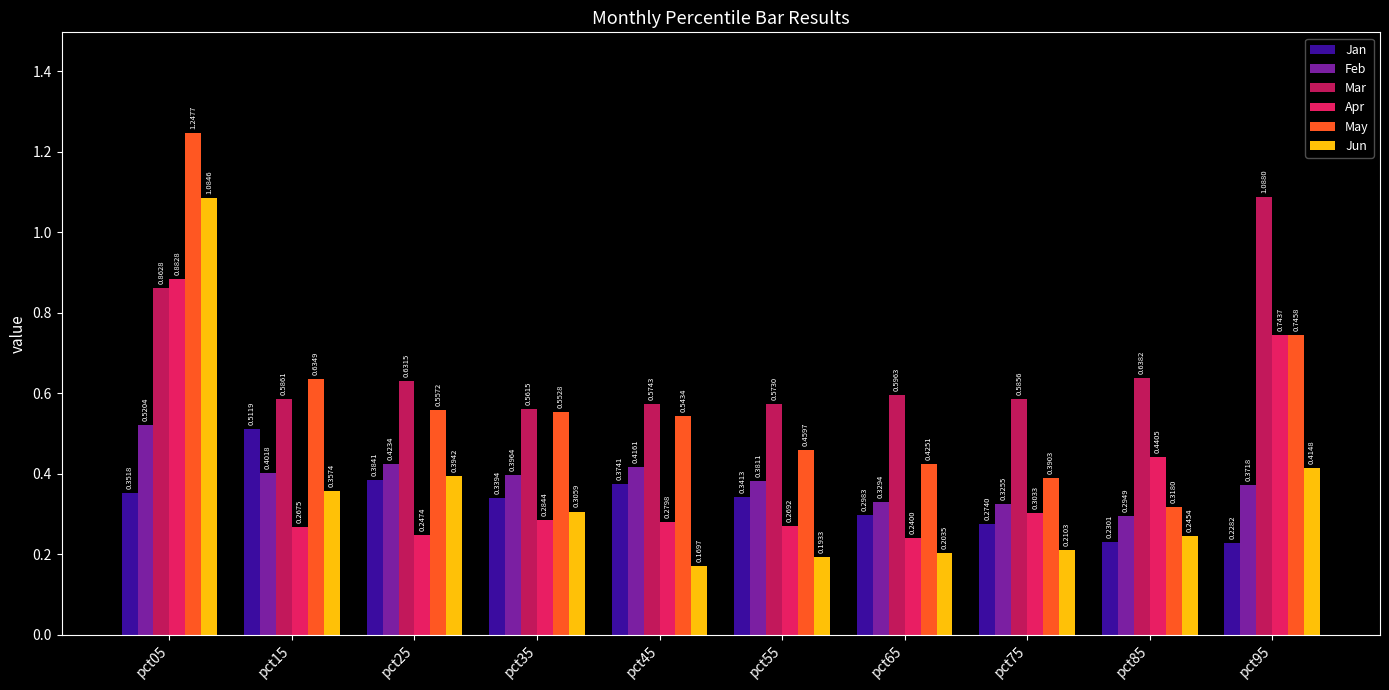

Between pct05 and pct25, which series saw the biggest shift?

May